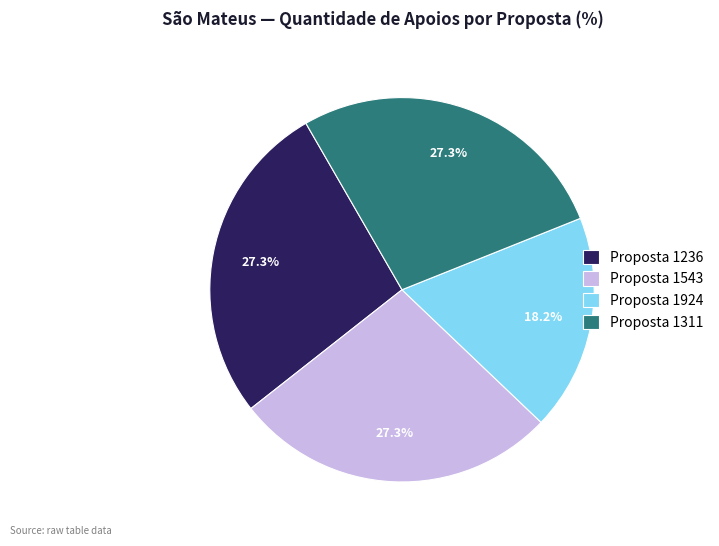

Which slice is the smallest?

Proposta 1924